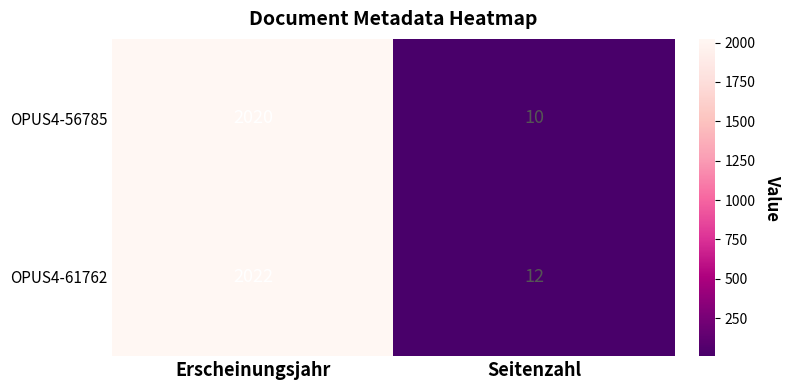

What is the sum of all OPUS4-61762 values?

2034